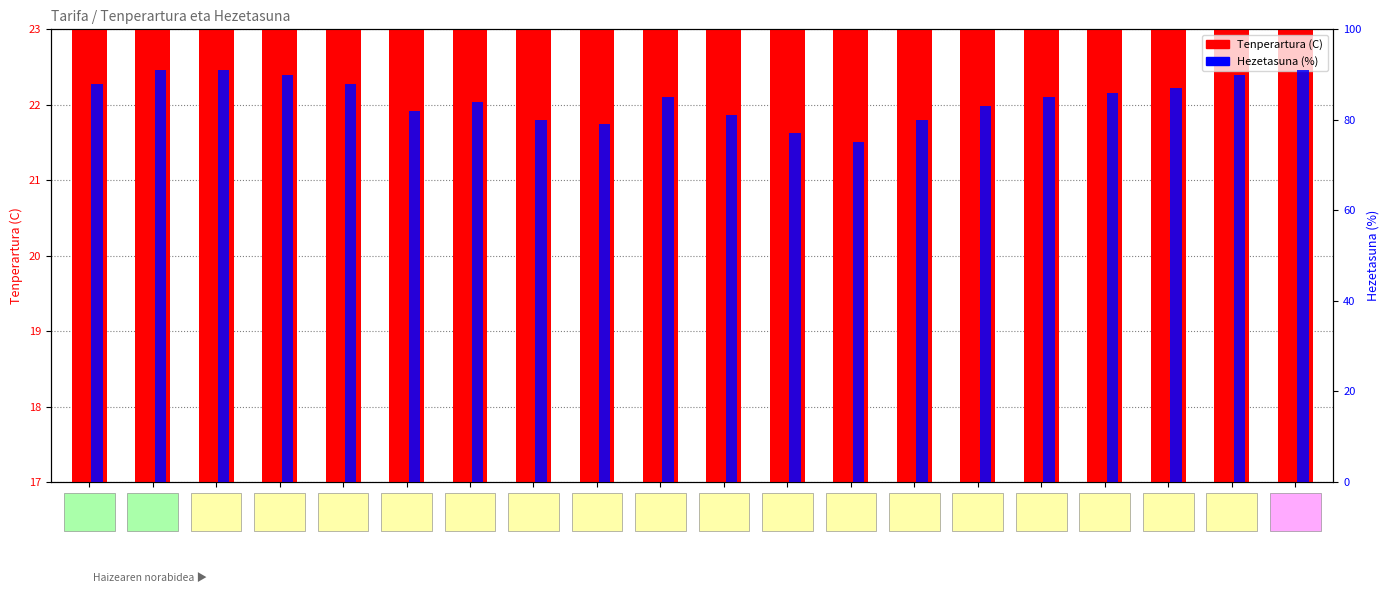

How many bars are there in total?

40